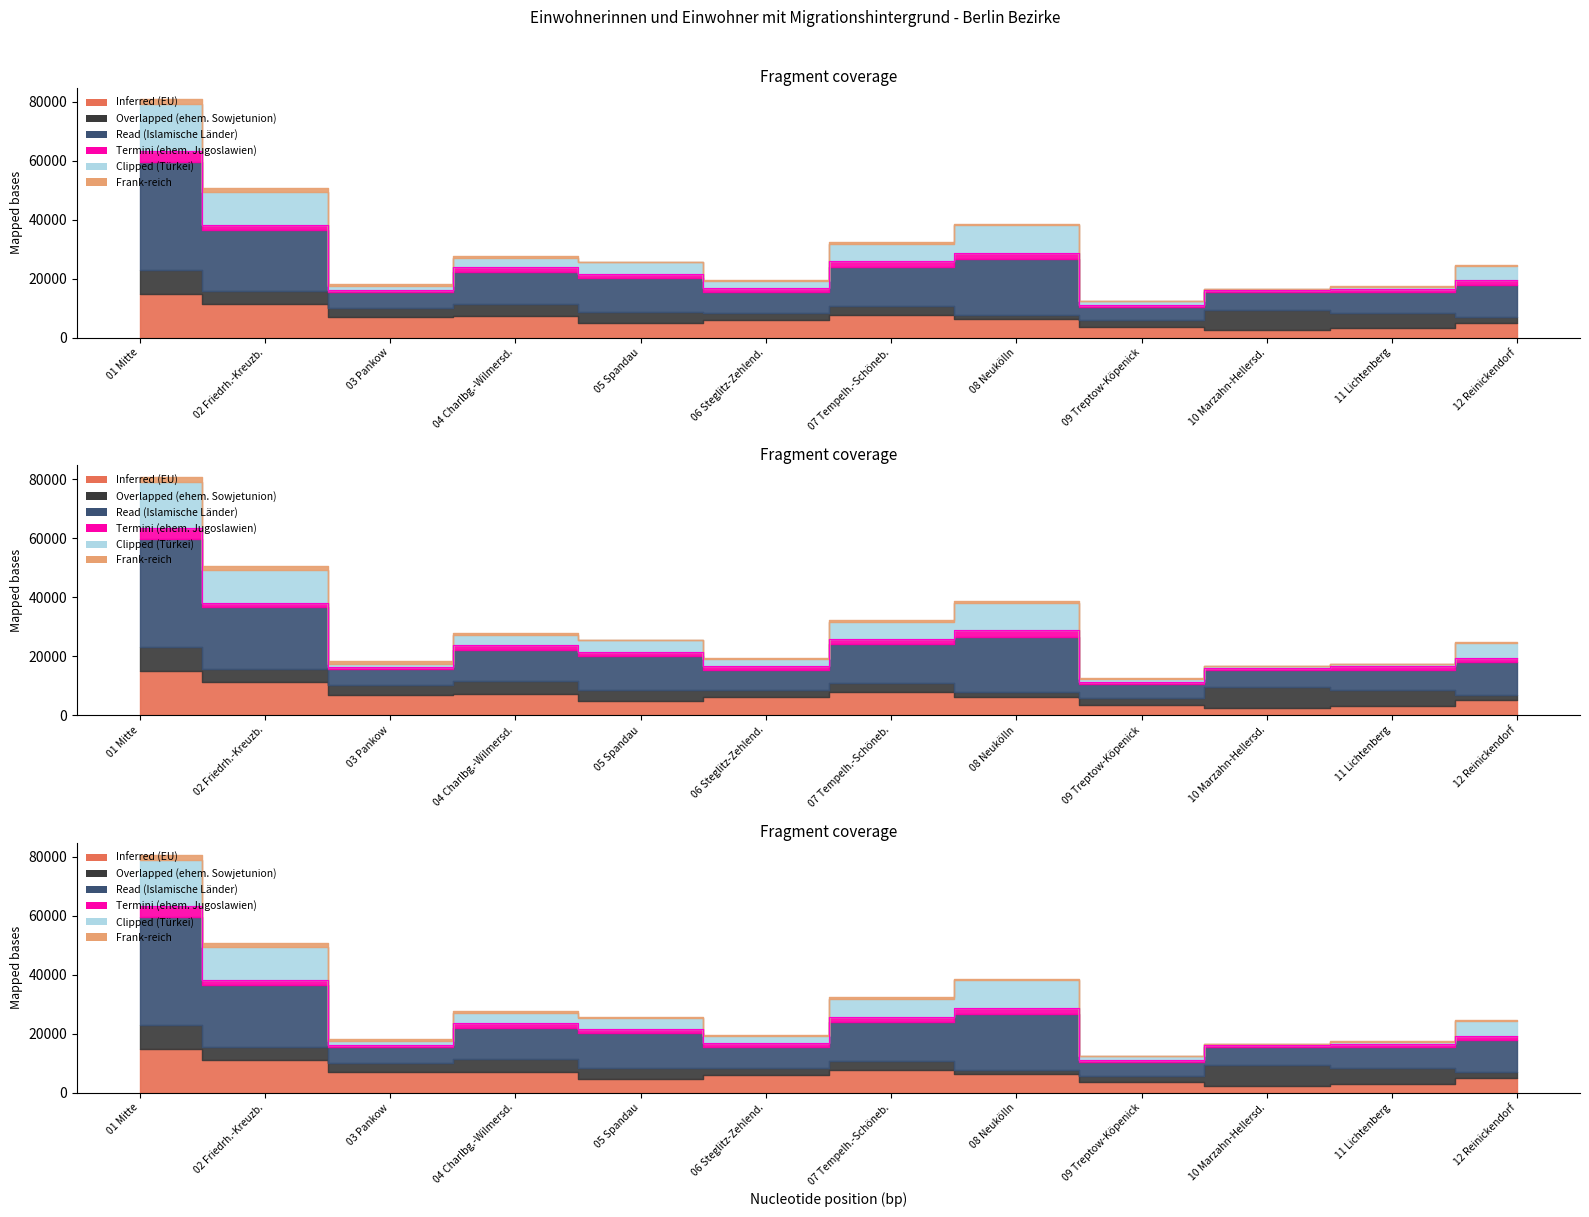

What is the difference between the second highest and minimum values in the Inferred (EU) series?

8840